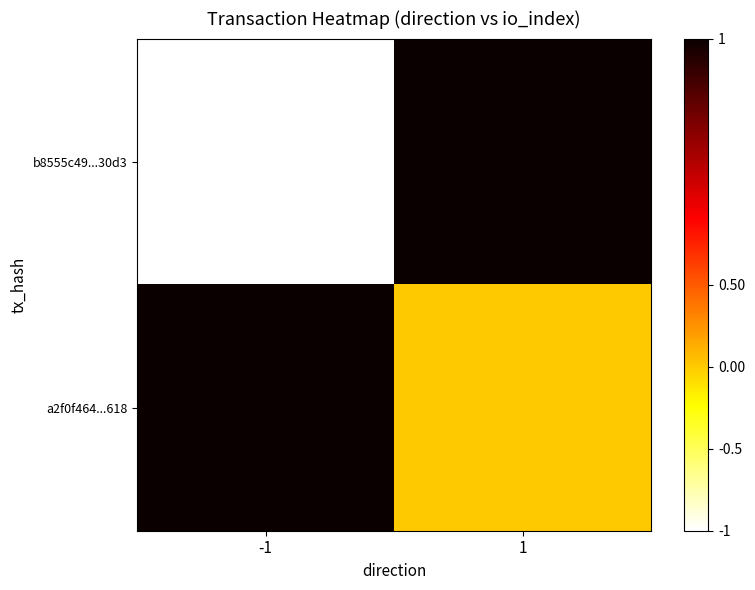

At how many categories does at least one series exceed 0?

2